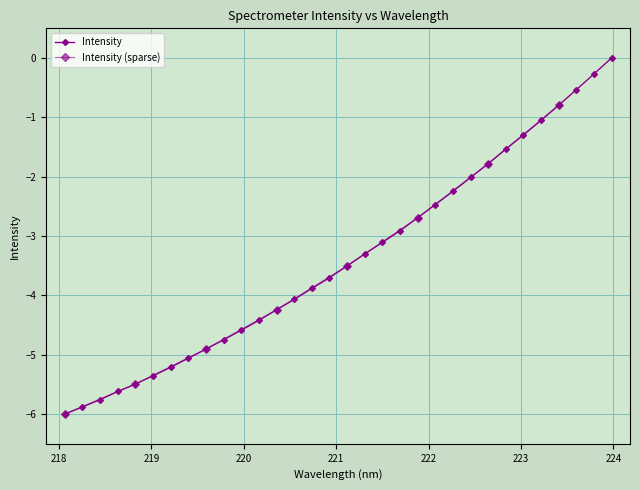

What is the value of the 13th point from the left?

-4.2